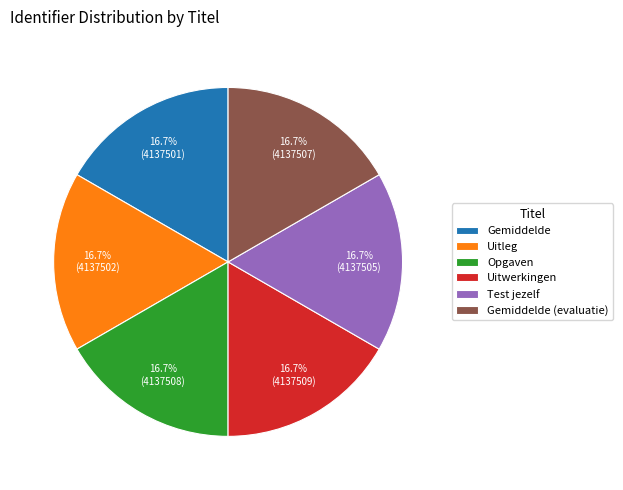

Does Uitleg account for over 50% of the chart?

No